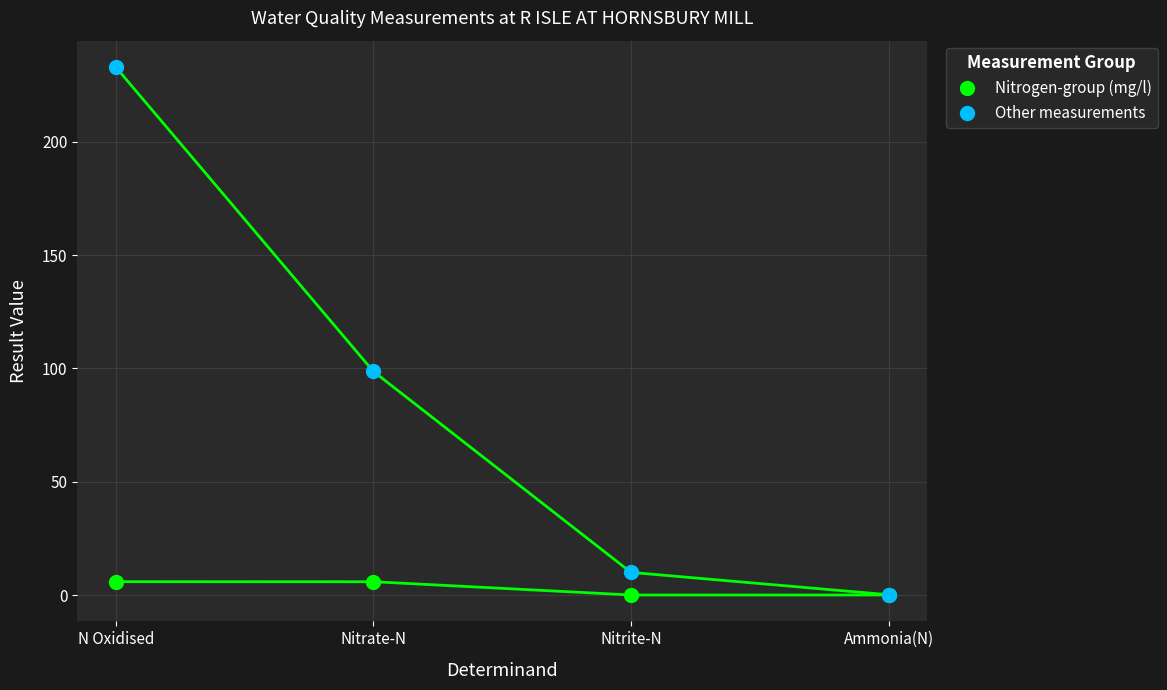

What is the difference between the maximum and minimum values in the Nitrogen-group (mg/l) series?

5.9